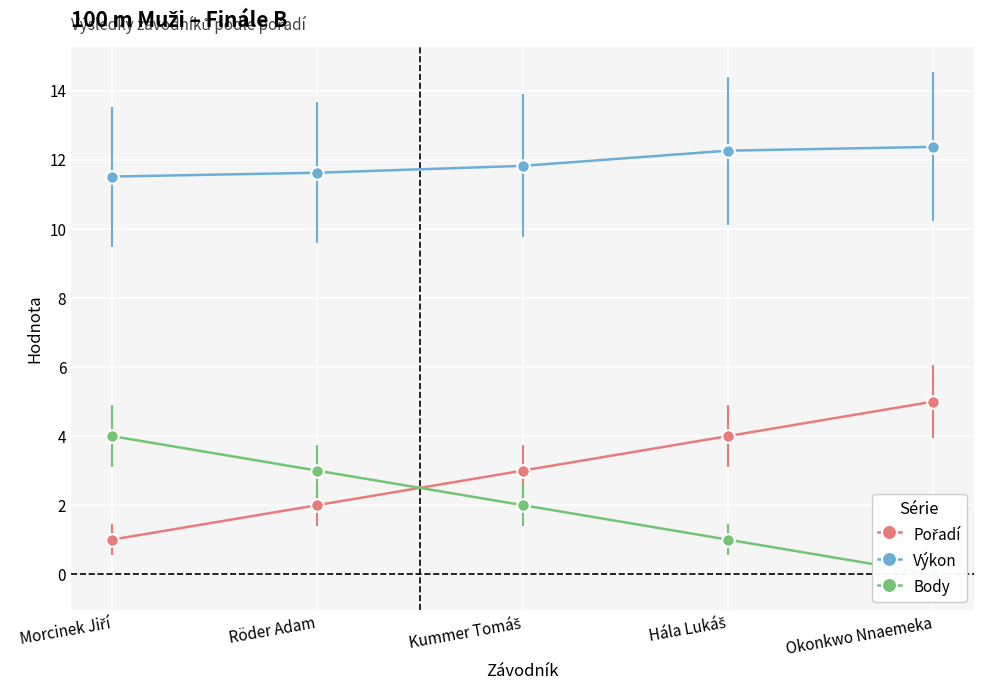

What are all the series names shown in the legend?

Pořadí, Výkon, Body